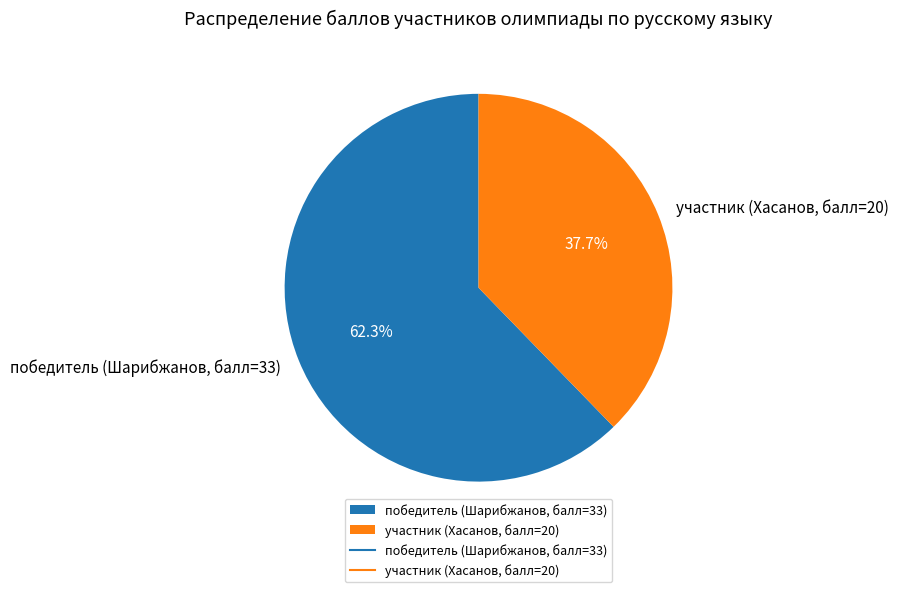

Which category accounts for the majority?

победитель (Шарибжанов, балл=33)